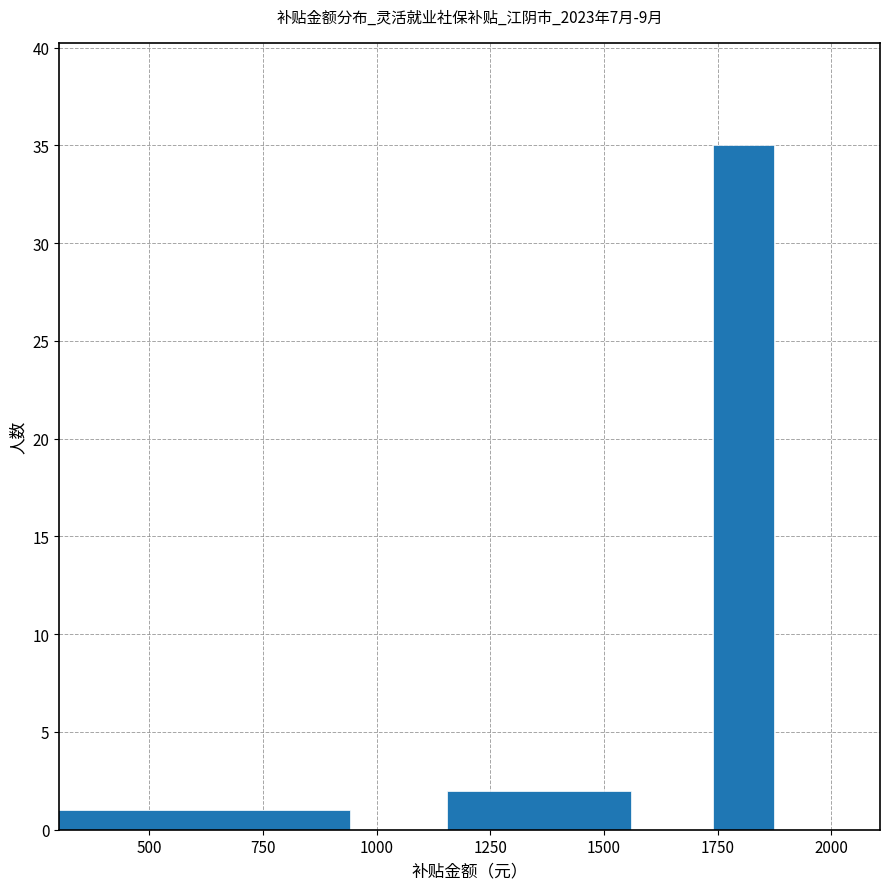

Reading right to left, what are all the values shown in this chart?

35	2	1